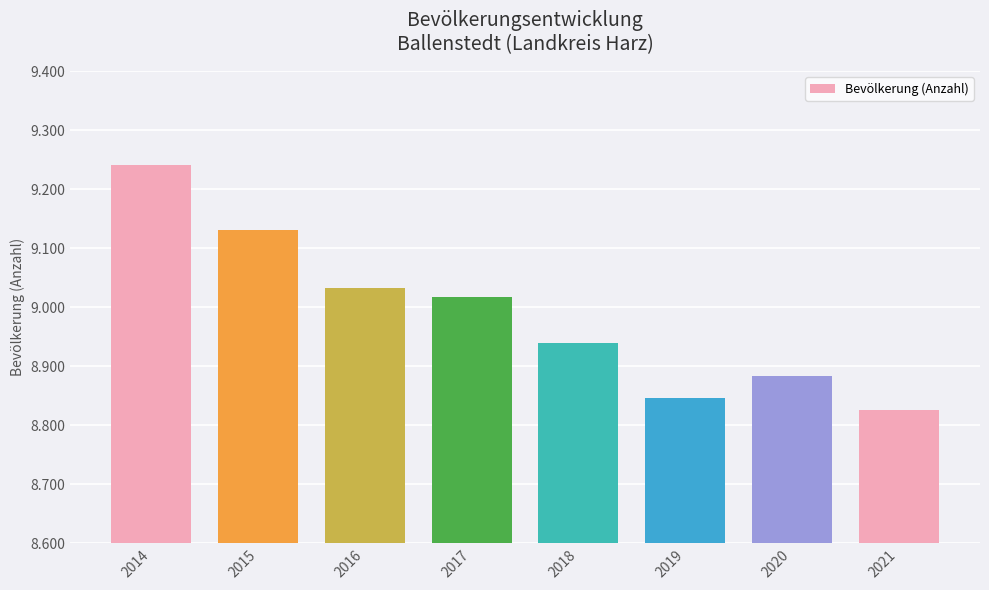

What is the change in value from 2018 to 2019?

-94